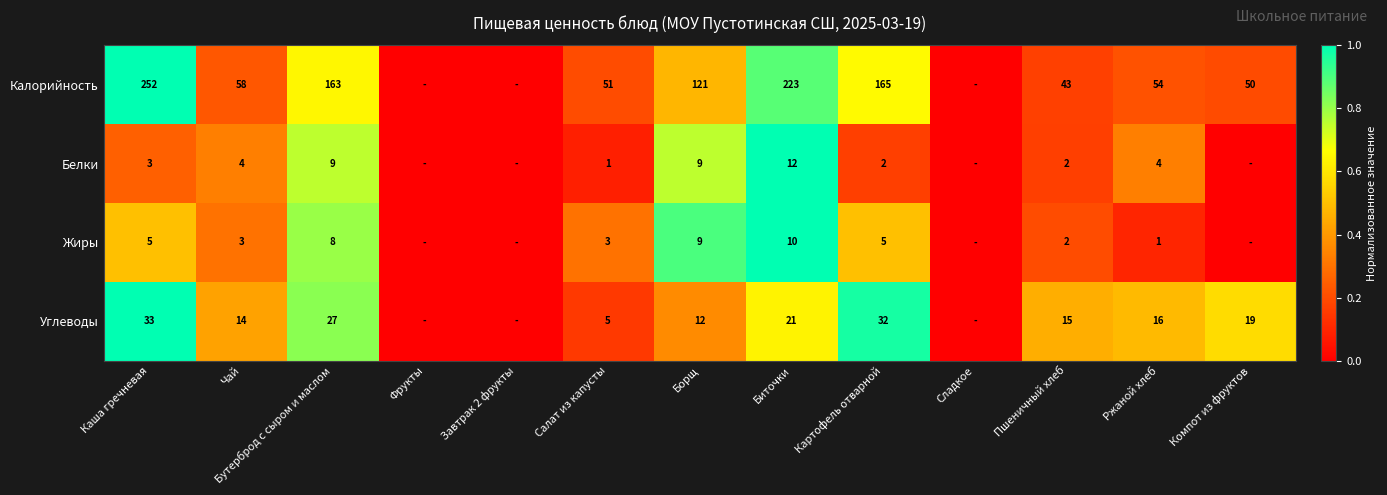

What is the spread (max minus min) of values at Каша гречневая?

249